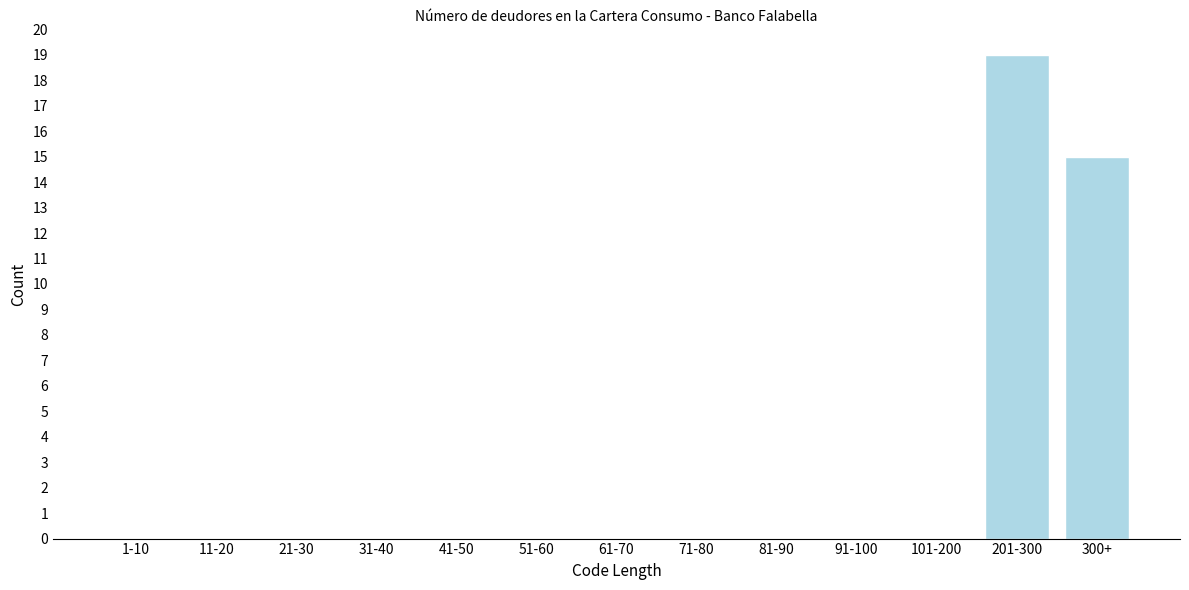

Reading left to right, extract all data points from this chart.

1-10=0	11-20=0	21-30=0	31-40=0	41-50=0	51-60=0	61-70=0	71-80=0	81-90=0	91-100=0	101-200=0	201-300=19	300+=15